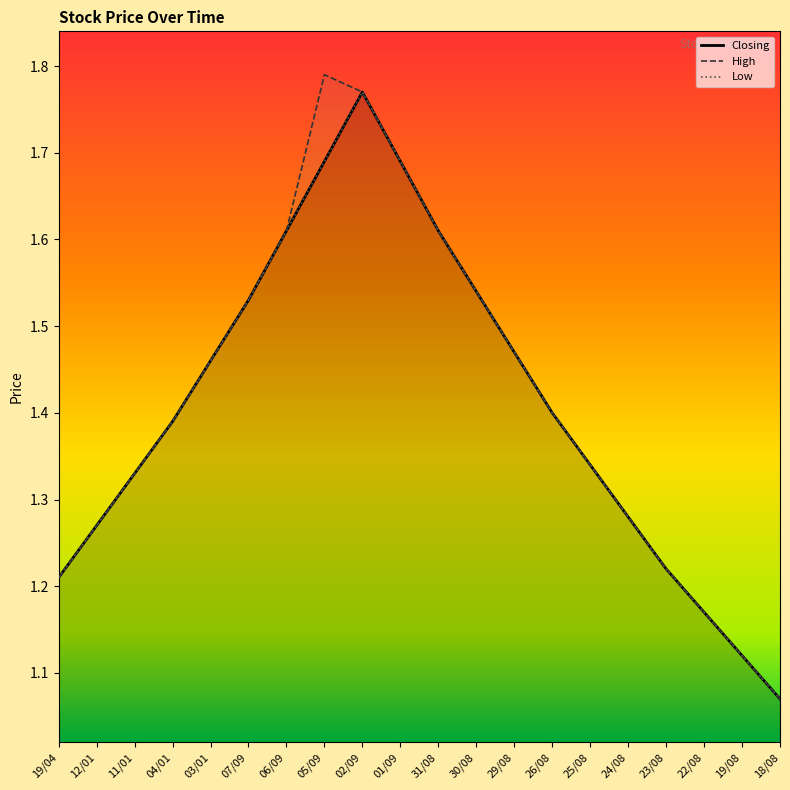

Is it true that Closing equals 2.0 at 23/08?

False